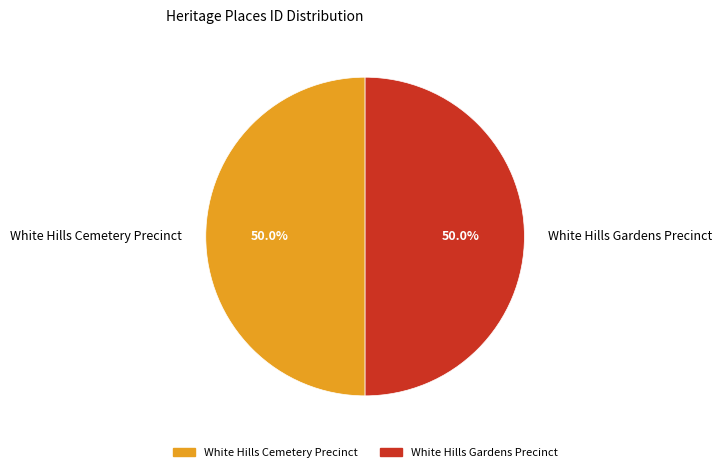

True or false: White Hills Gardens Precinct accounts for 39% of the total.

False